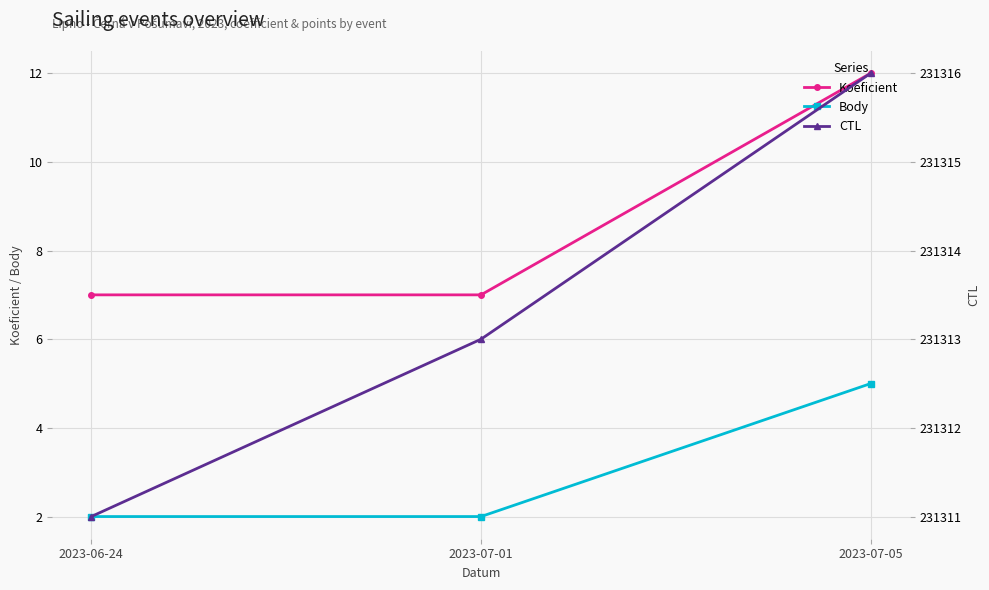

What position from the left is 2023-07-05?

3